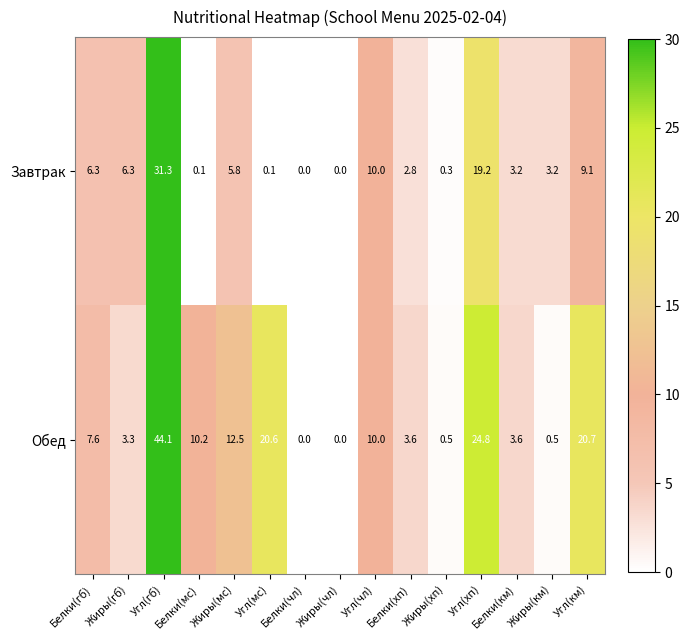

What is the average value of the Завтрак series?

6.5